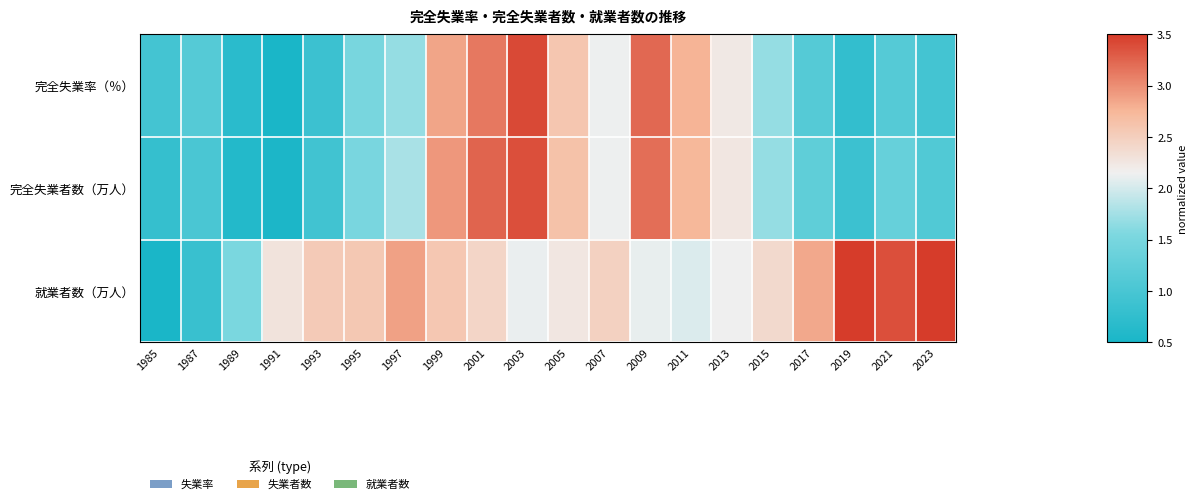

Between 1993 and 2015, which series saw the biggest shift?

完全失業率（％）